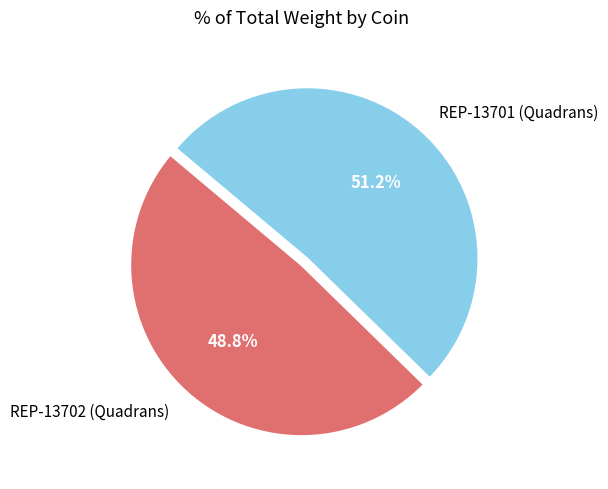

Is it true that REP-13701 (Quadrans) is 38% of the pie?

False